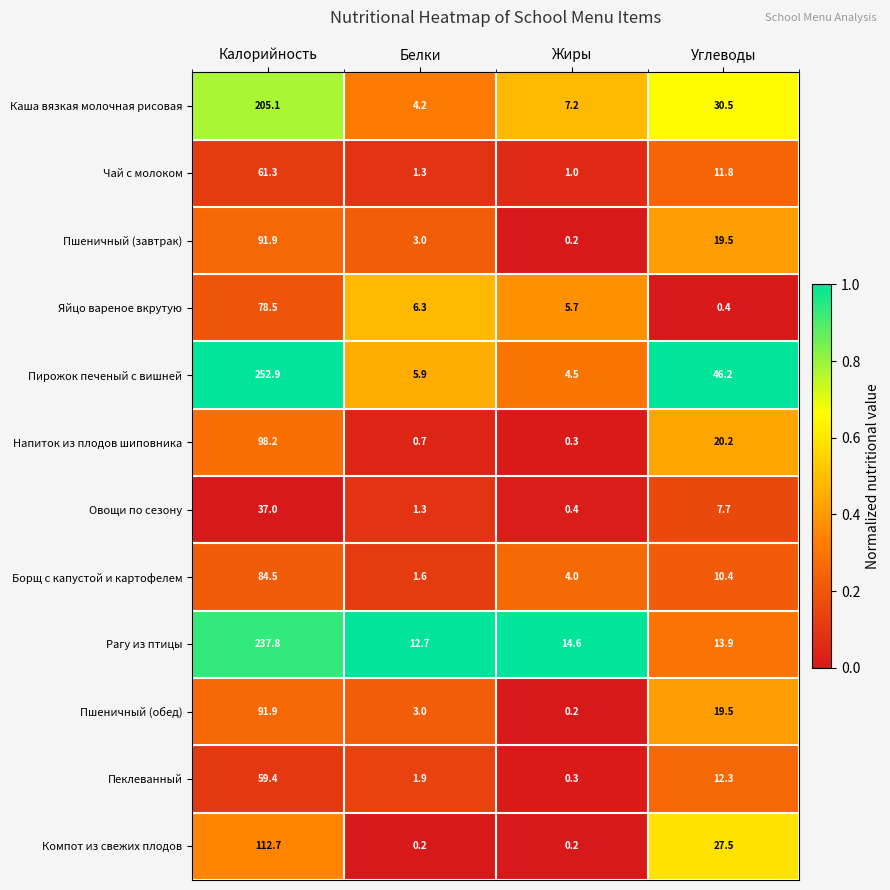

Where is Компот из свежих плодов nearest to the value 56?

Углеводы